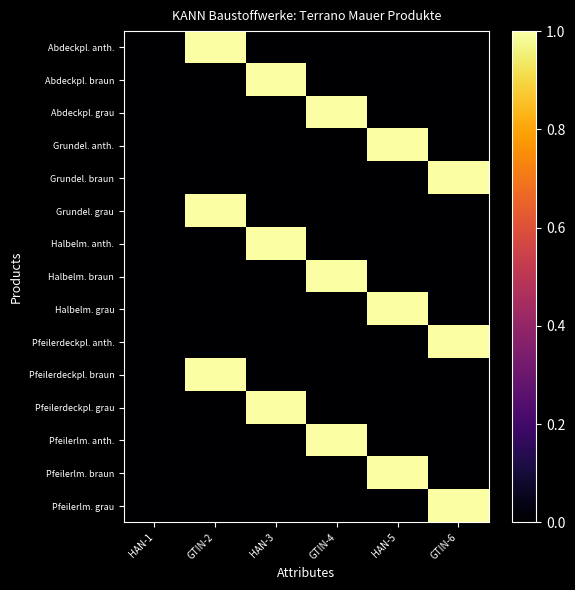

Reading right to left, extract all data points from this chart.

Abdeckpl. anth.: GTIN-6=0.0	HAN-5=0.0	GTIN-4=0.0	HAN-3=0.0	GTIN-2=1.0	HAN-1=0.0
Abdeckpl. braun: GTIN-6=0.0	HAN-5=0.0	GTIN-4=0.0	HAN-3=1.0	GTIN-2=0.0	HAN-1=0.0
Abdeckpl. grau: GTIN-6=0.0	HAN-5=0.0	GTIN-4=1.0	HAN-3=0.0	GTIN-2=0.0	HAN-1=0.0
Grundel. anth.: GTIN-6=0.0	HAN-5=1.0	GTIN-4=0.0	HAN-3=0.0	GTIN-2=0.0	HAN-1=0.0
Grundel. braun: GTIN-6=1.0	HAN-5=0.0	GTIN-4=0.0	HAN-3=0.0	GTIN-2=0.0	HAN-1=0.0
Grundel. grau: GTIN-6=0.0	HAN-5=0.0	GTIN-4=0.0	HAN-3=0.0	GTIN-2=1.0	HAN-1=0.0
Halbelm. anth.: GTIN-6=0.0	HAN-5=0.0	GTIN-4=0.0	HAN-3=1.0	GTIN-2=0.0	HAN-1=0.0
Halbelm. braun: GTIN-6=0.0	HAN-5=0.0	GTIN-4=1.0	HAN-3=0.0	GTIN-2=0.0	HAN-1=0.0
Halbelm. grau: GTIN-6=0.0	HAN-5=1.0	GTIN-4=0.0	HAN-3=0.0	GTIN-2=0.0	HAN-1=0.0
Pfeilerdeckpl. anth.: GTIN-6=1.0	HAN-5=0.0	GTIN-4=0.0	HAN-3=0.0	GTIN-2=0.0	HAN-1=0.0
Pfeilerdeckpl. braun: GTIN-6=0.0	HAN-5=0.0	GTIN-4=0.0	HAN-3=0.0	GTIN-2=1.0	HAN-1=0.0
Pfeilerdeckpl. grau: GTIN-6=0.0	HAN-5=0.0	GTIN-4=0.0	HAN-3=1.0	GTIN-2=0.0	HAN-1=0.0
Pfeilerlm. anth.: GTIN-6=0.0	HAN-5=0.0	GTIN-4=1.0	HAN-3=0.0	GTIN-2=0.0	HAN-1=0.0
Pfeilerlm. braun: GTIN-6=0.0	HAN-5=1.0	GTIN-4=0.0	HAN-3=0.0	GTIN-2=0.0	HAN-1=0.0
Pfeilerlm. grau: GTIN-6=1.0	HAN-5=0.0	GTIN-4=0.0	HAN-3=0.0	GTIN-2=0.0	HAN-1=0.0